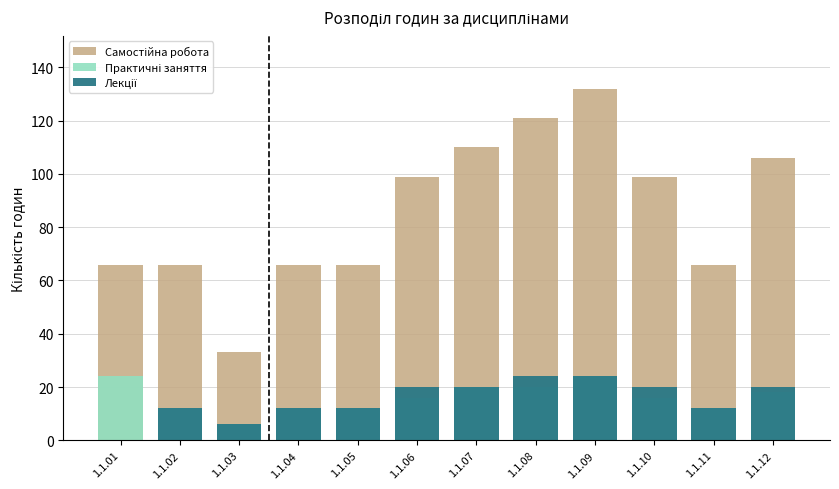

The Самостійна робота series shows 66 at 1.1.01. True or false?

True